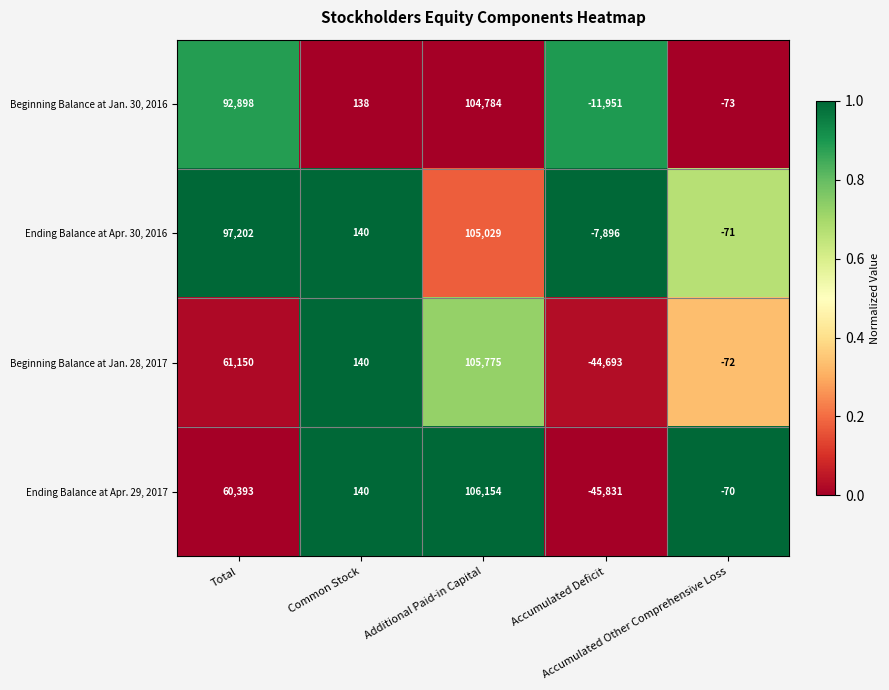

What is the average value of the Ending Balance at Apr. 29, 2017 series?

24157